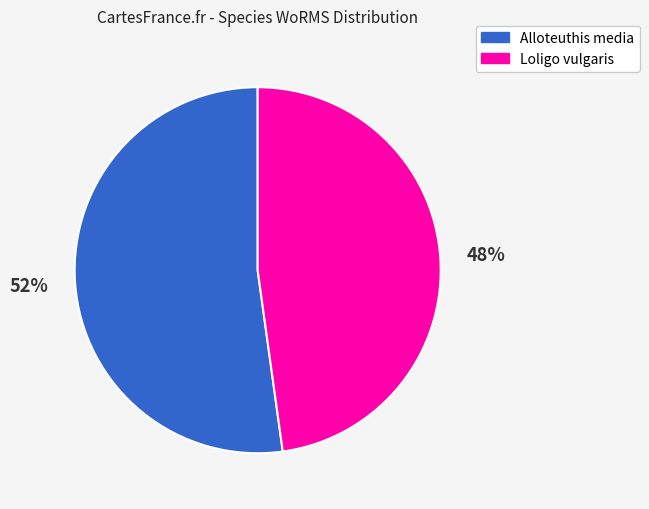

To the nearest percent, what portion does Loligo vulgaris represent?

48%